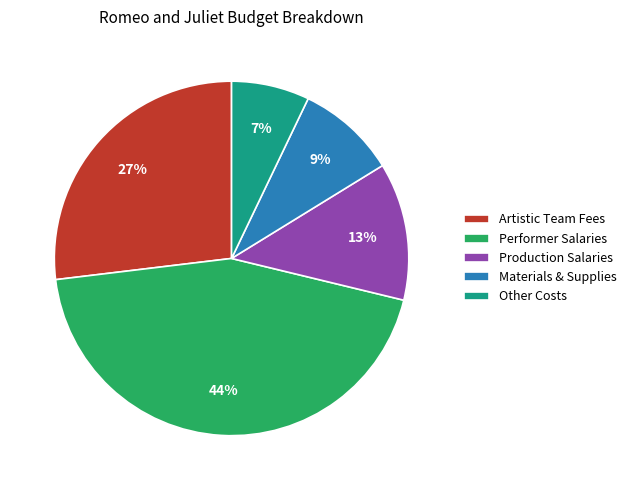

To the nearest percent, what is the difference between the Artistic Team Fees and Performer Salaries slice percentages?

17%